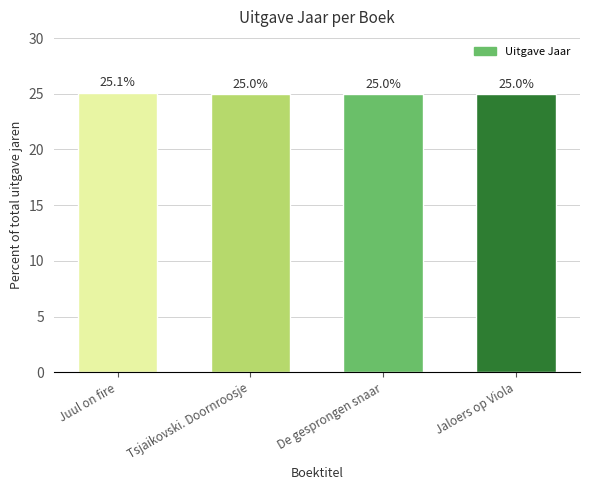

Reading right to left, list all the values displayed in this chart.

25.0	25.0	25.0	25.1